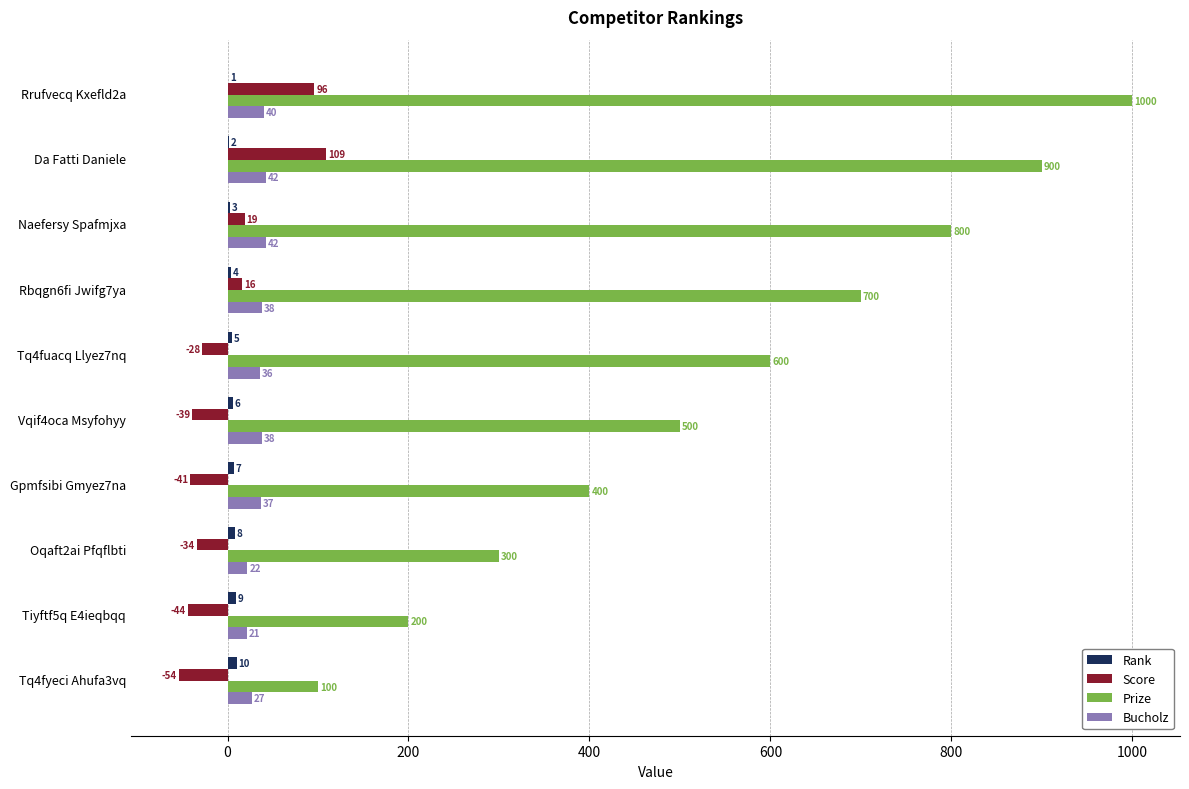

What is the sum of the Score values at Oqaft2ai Pfqflbti and Da Fatti Daniele?

75